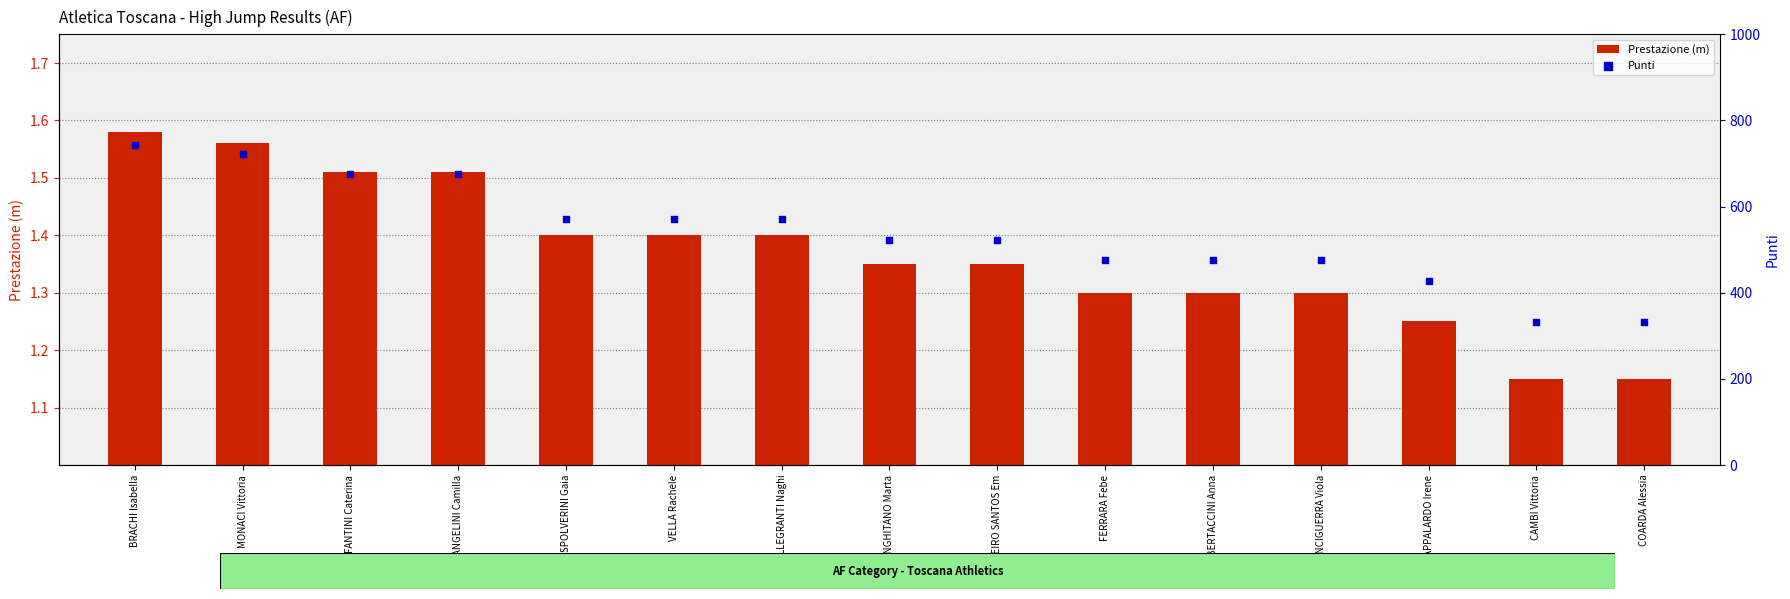

Is the value of Prestazione (m) at FERRARA Febe greater than the value of Punti at FANTINI Caterina?

No